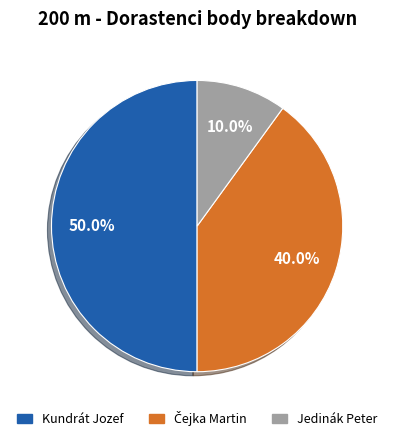

How much of the chart is everything except Kundrát Jozef?

50.0%